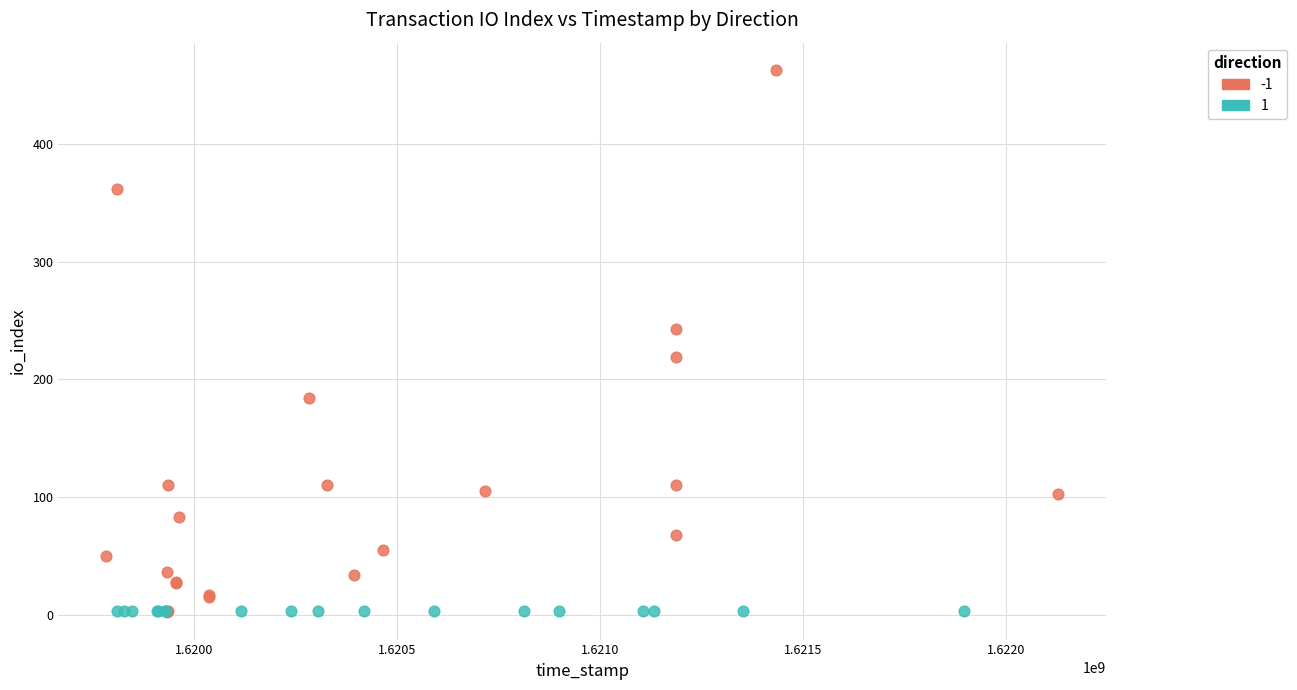

What are all the series names shown in the legend?

-1, 1